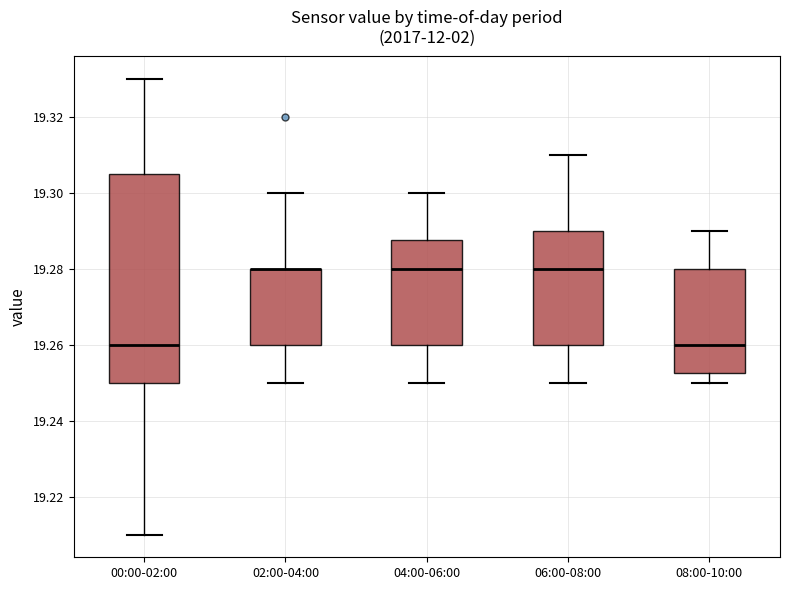

Reading left to right, transcribe this box plot: for each box, give where its median line is, the range the box spans, and where its two whiskers end, as read against the y-axis. The values are not printed on the chart, so give them approximately, as read against the axis.

00:00-02:00: median 19.260, box 19.250 to 19.306, whiskers 19.210 to 19.330
02:00-04:00: median 19.280 (drawn on the box's upper edge), box 19.260 to 19.280, whiskers 19.250 to 19.300
04:00-06:00: median 19.280, box 19.260 to 19.288, whiskers 19.250 to 19.300
06:00-08:00: median 19.280, box 19.260 to 19.290, whiskers 19.250 to 19.310
08:00-10:00: median 19.260, box 19.252 to 19.280, whiskers 19.250 to 19.290